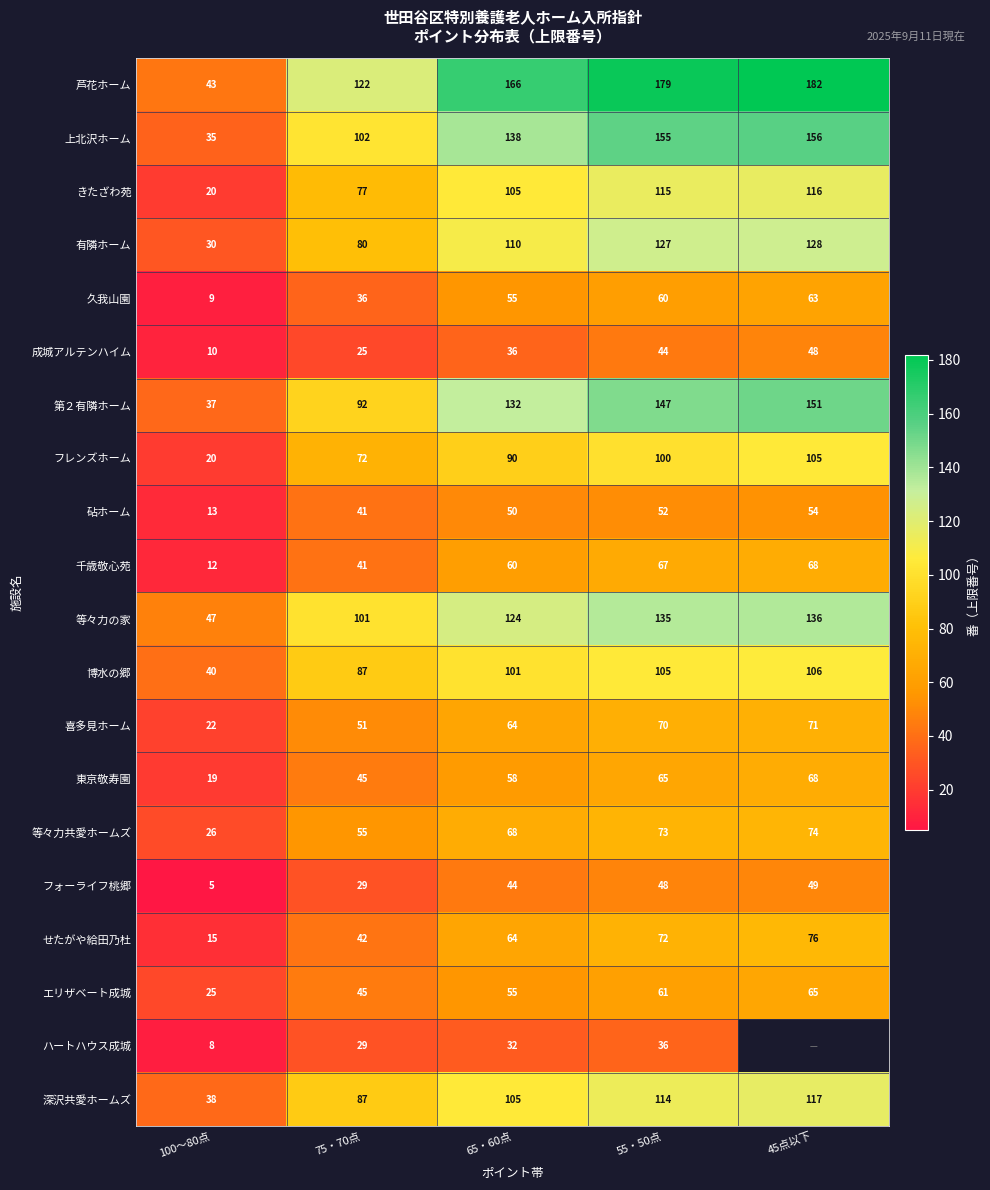

At which label does 千歳敬心苑 reach its peak?

45点以下